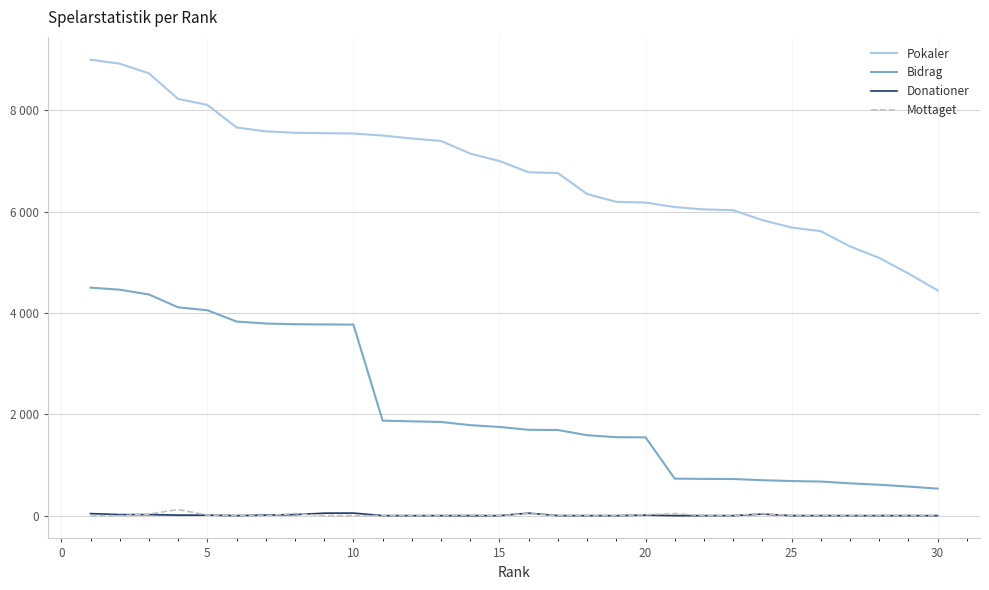

Which series has the largest total across all categories?

Pokaler